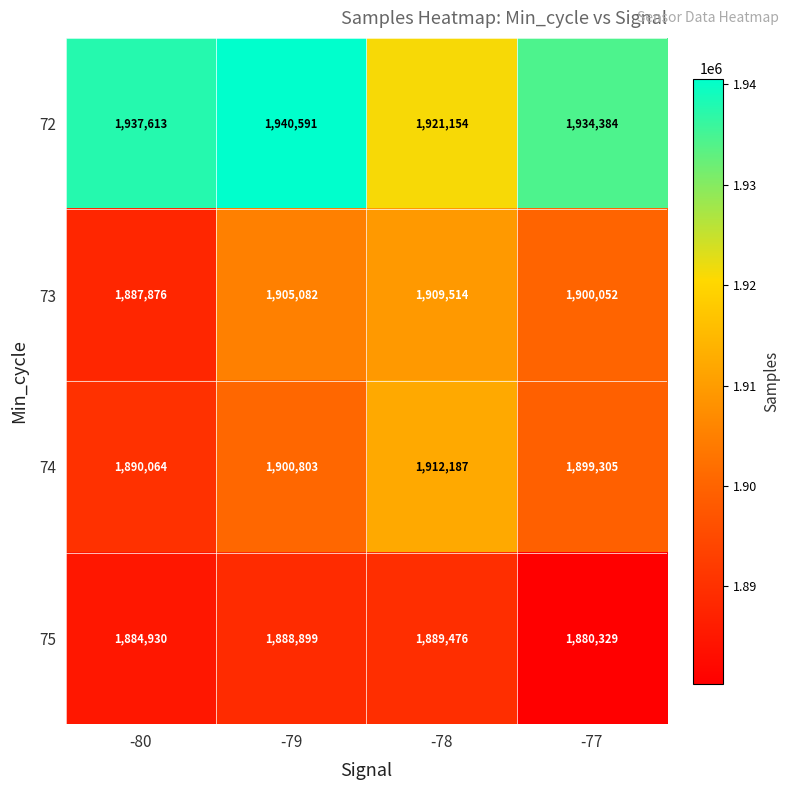

At which category is the sum across all series the highest?

-79